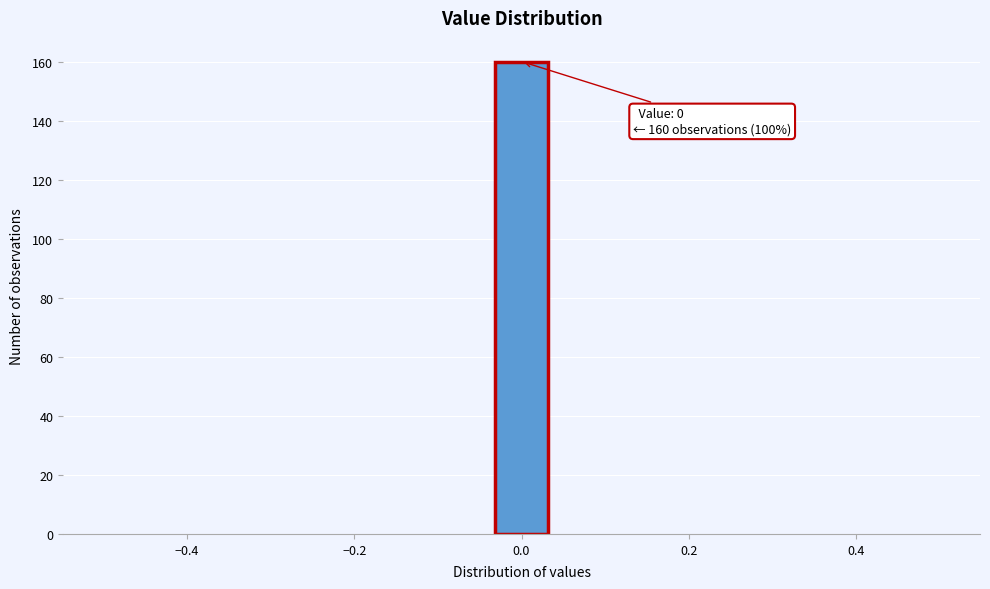

Read against the x-axis, roughly where is the centre of the tallest bar?

0.00